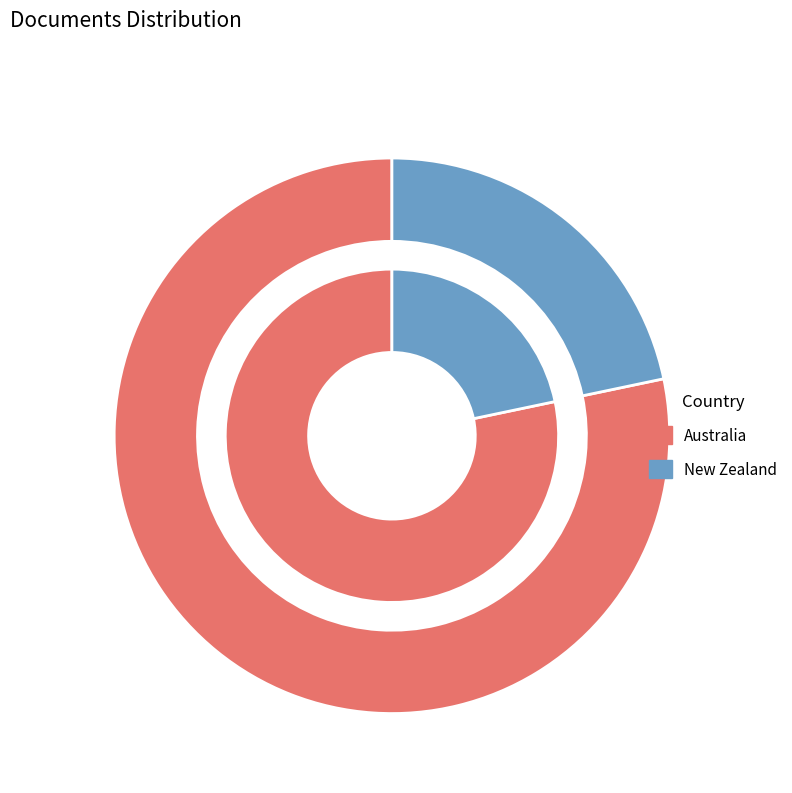

What is the largest slice in the pie chart?

Australia